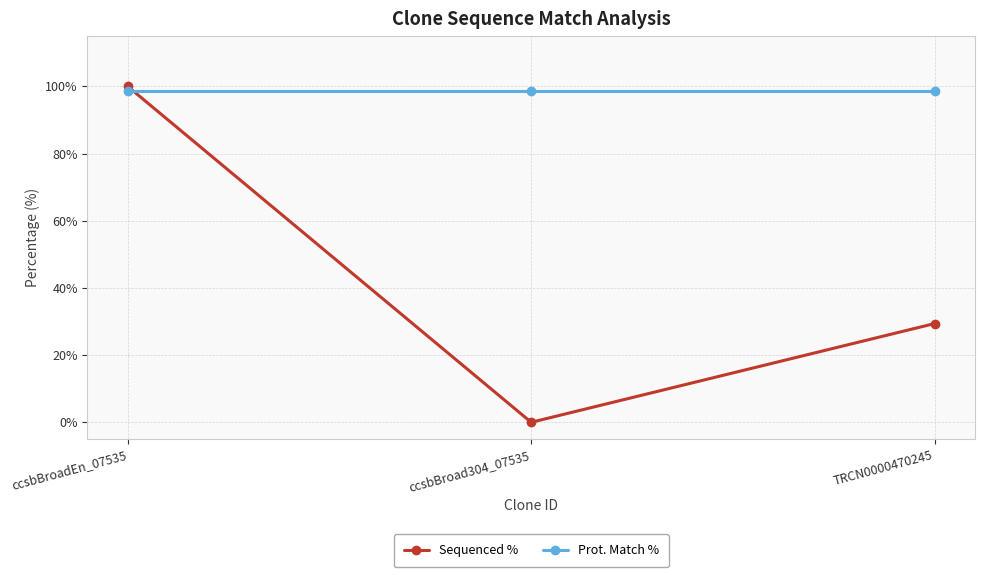

How many lines are shown in the chart?

2